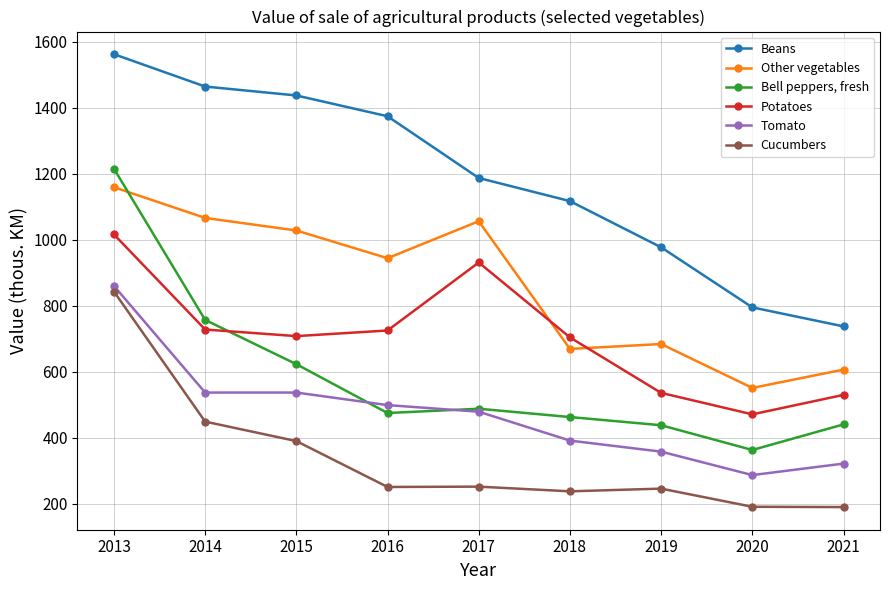

The value of Beans at 2015 is 389.8. True or false?

False